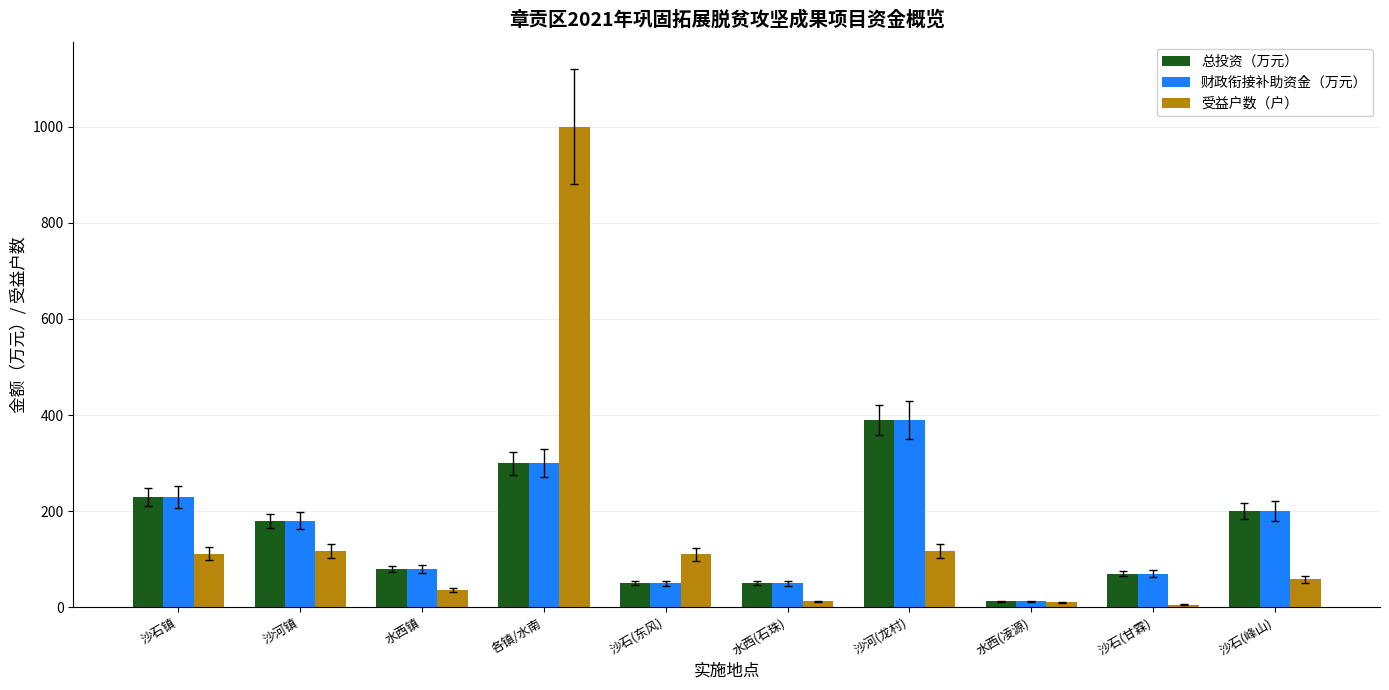

Is the value of 总投资（万元） at 沙石镇 greater than the value of 财政衔接补助资金（万元） at 沙石(甘霖)?

Yes